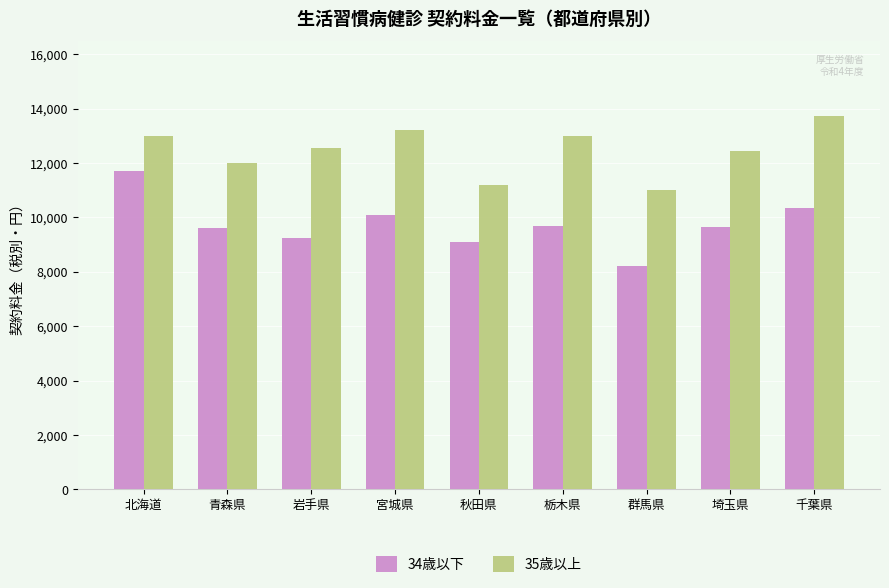

What is the difference between the maximum and minimum values in the 34歳以下 series?

3500